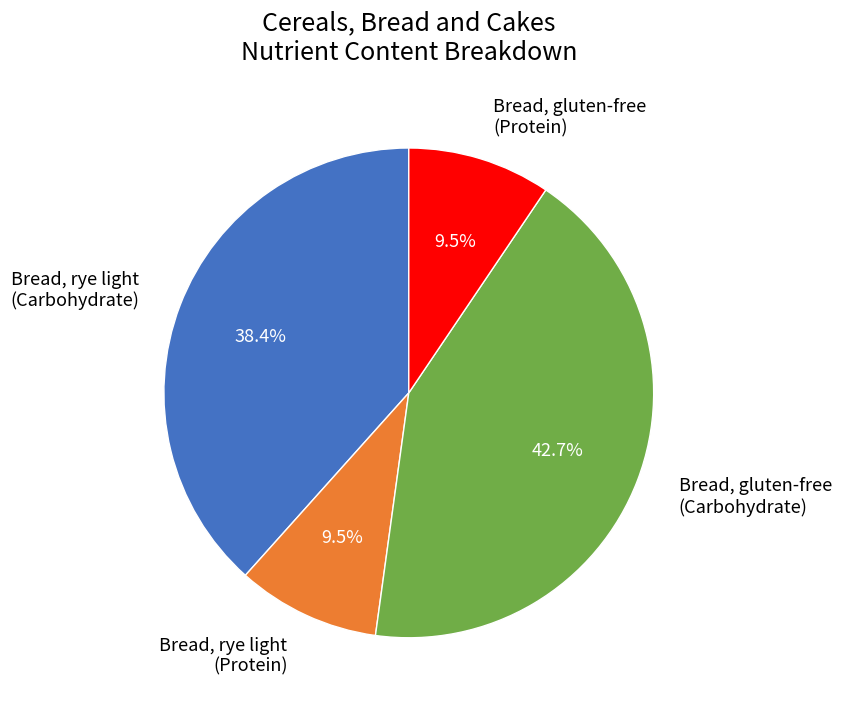

How much of the chart is everything except Bread, gluten-free (Protein)?

90.5%